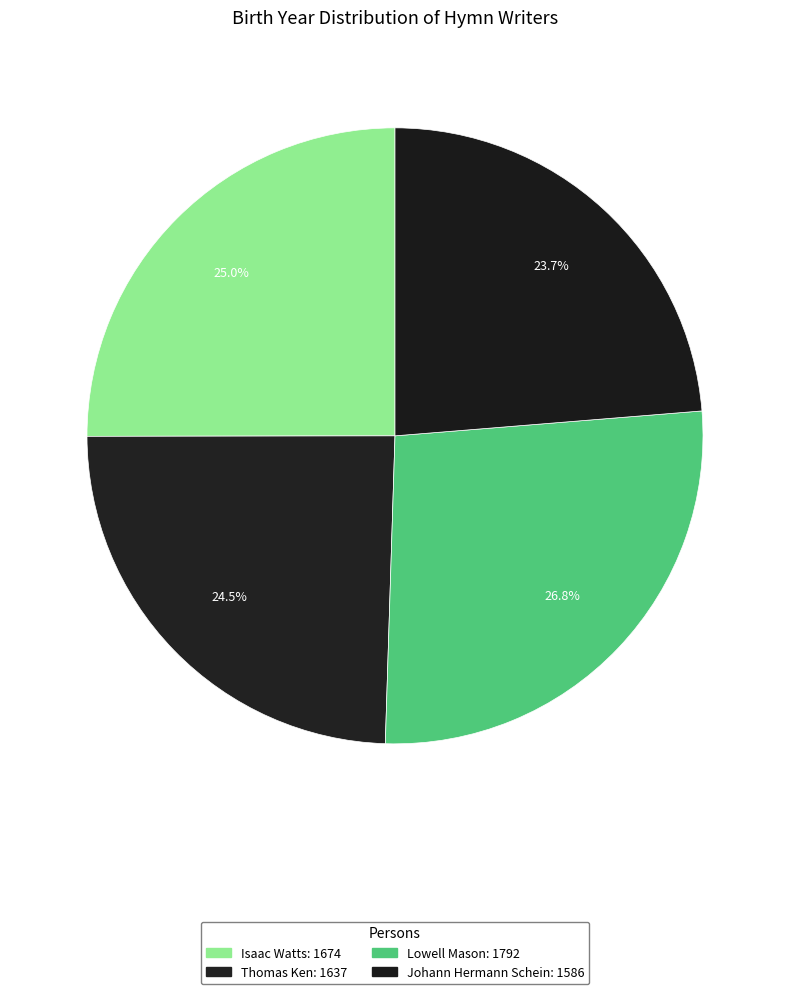

To the nearest percent, what portion does Isaac Watts represent?

25%